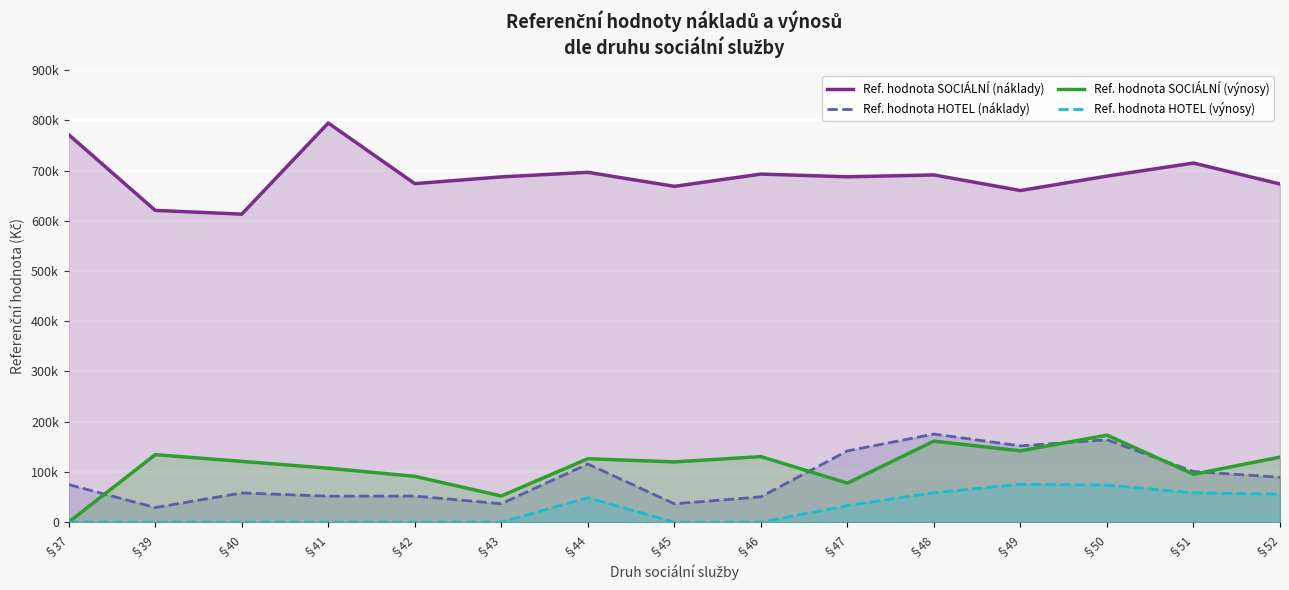

What is the difference between the Ref. hodnota SOCIÁLNÍ (náklady) values at §48 and §52?

18027.1